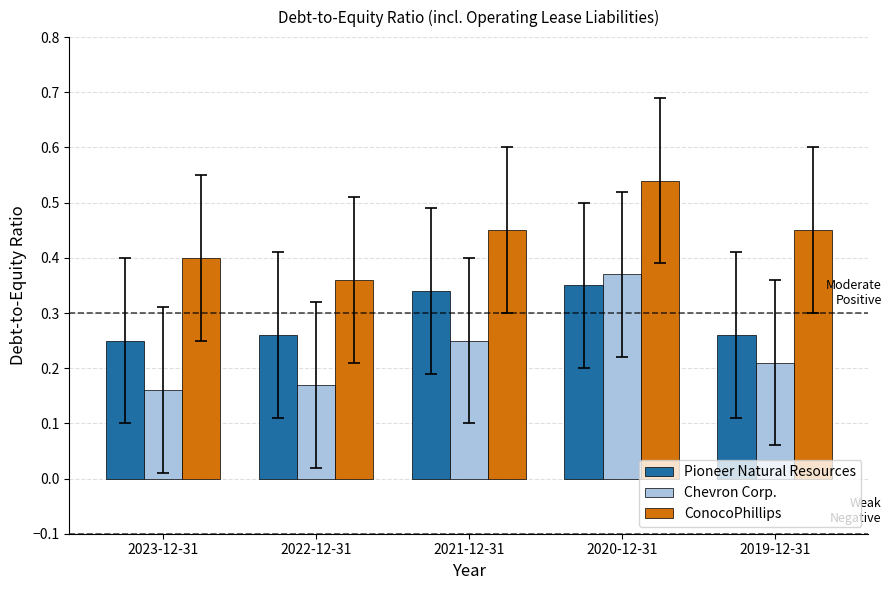

Which series changed the most between 2021-12-31 and 2019-12-31?

Pioneer Natural Resources